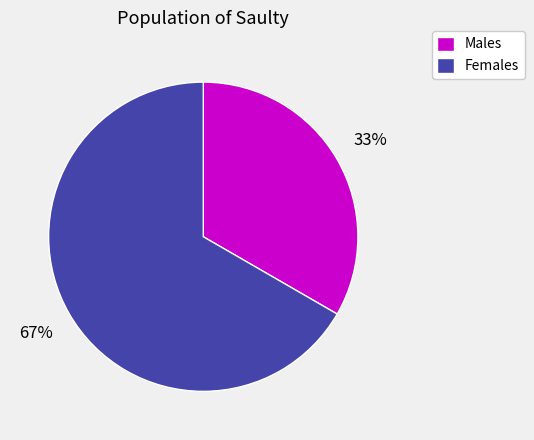

To the nearest percent, what is the combined percentage of Males and Females?

100%